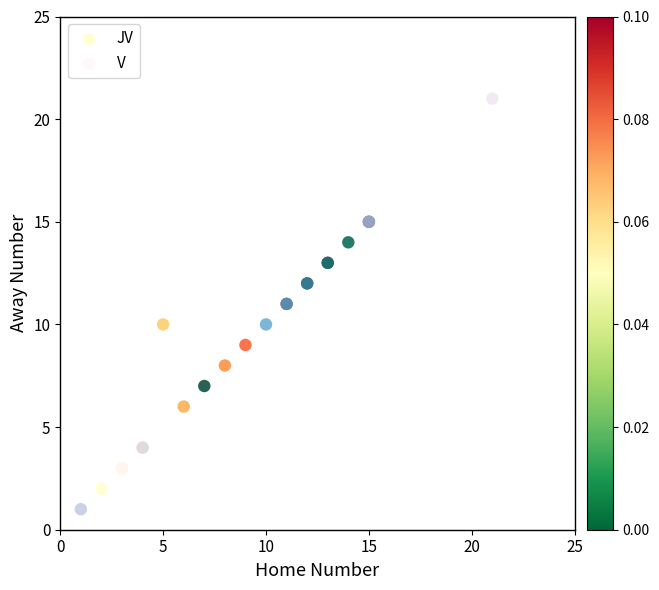

Which series has the widest spread of Y values?

V